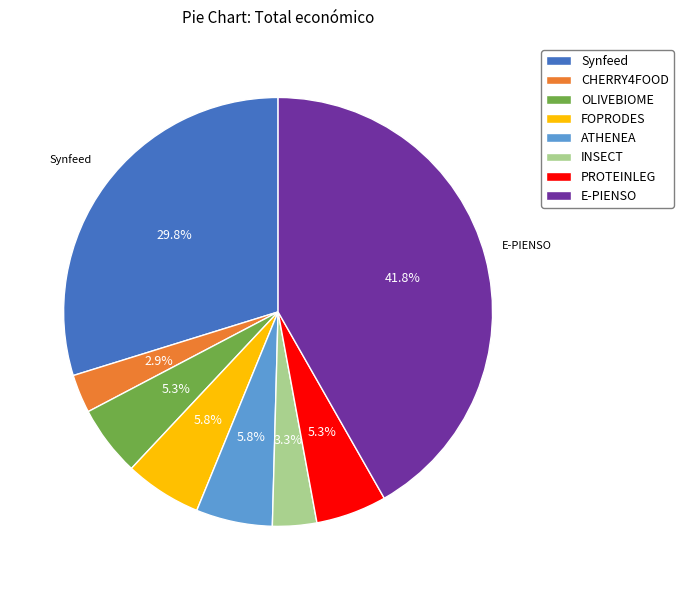

Which has a higher value, OLIVEBIOME or E-PIENSO?

E-PIENSO